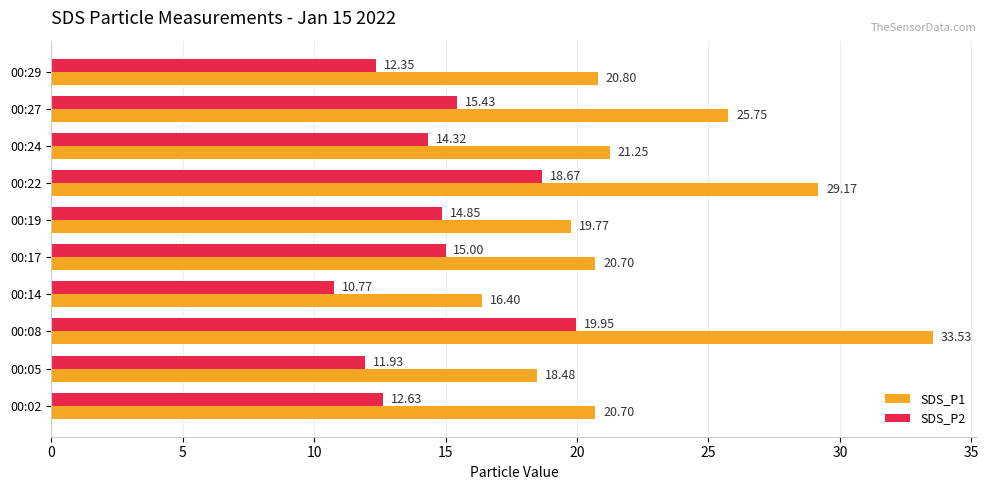

What is the average value of the SDS_P2 series?

14.6